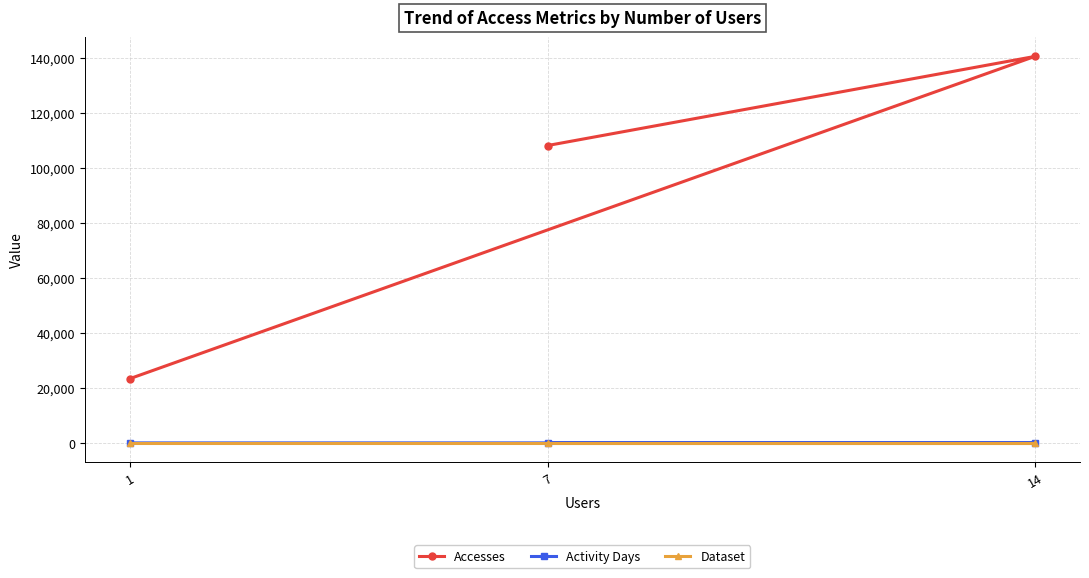

At which label does Accesses reach its minimum?

1